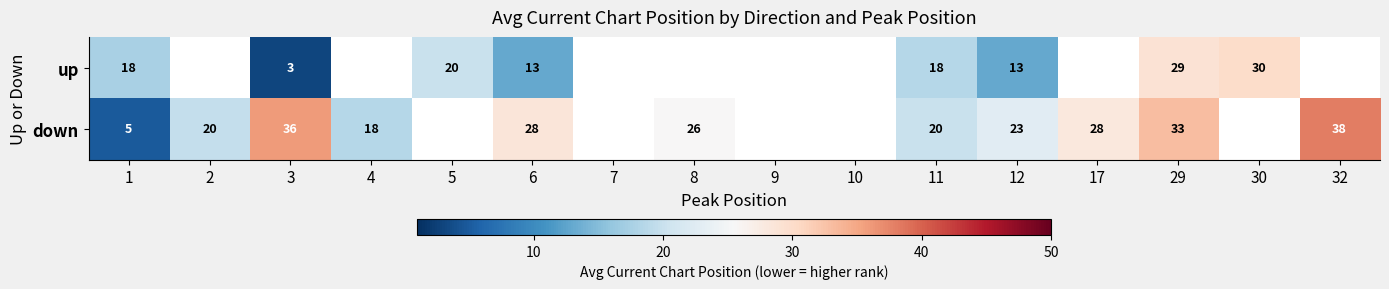

Is the value of up at 3 greater than the value of down at 6?

No